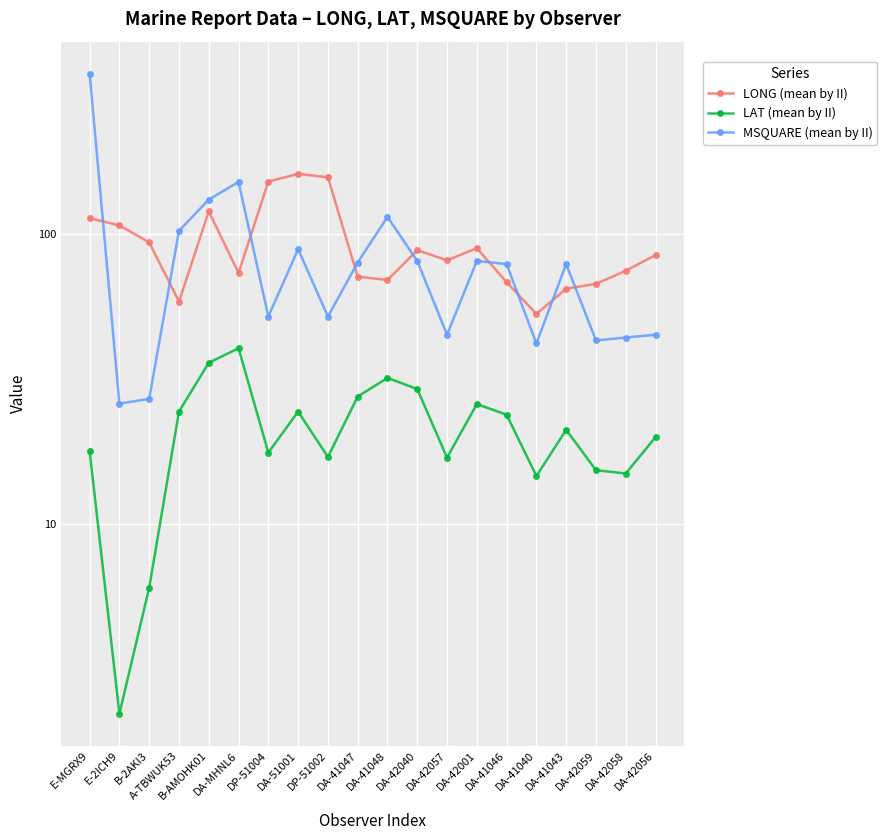

What is the label of the 16th point from the left?

DA-41040